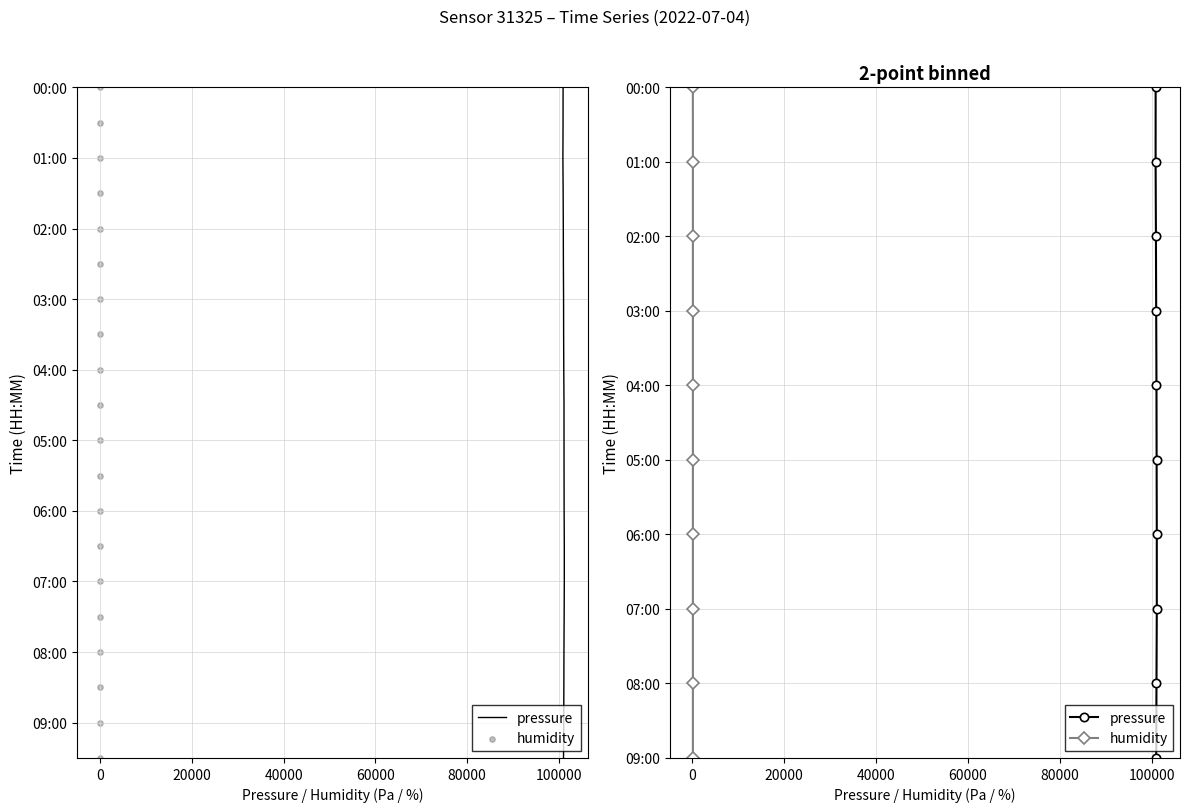

Which series reaches the minimum Y coordinate?

pressure